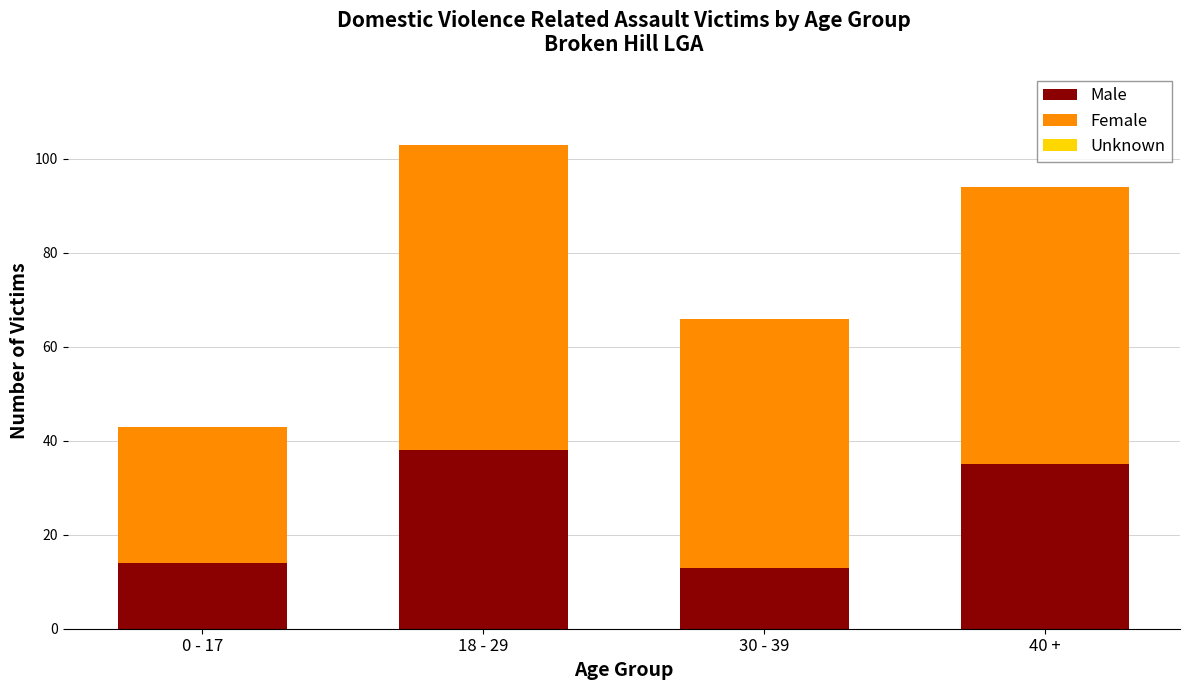

What is the maximum value for Male?

38